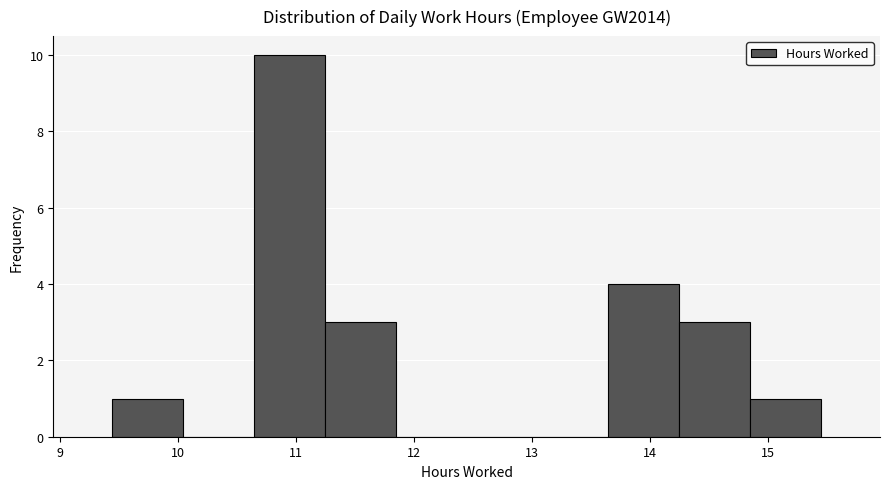

Over which range of the x-axis is the bar tallest?

10.6 to 11.2